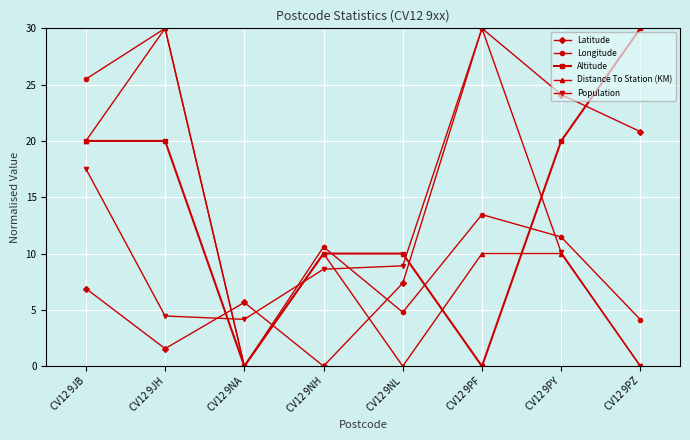

The value of Longitude at CV12 9NL is 4.8. True or false?

True